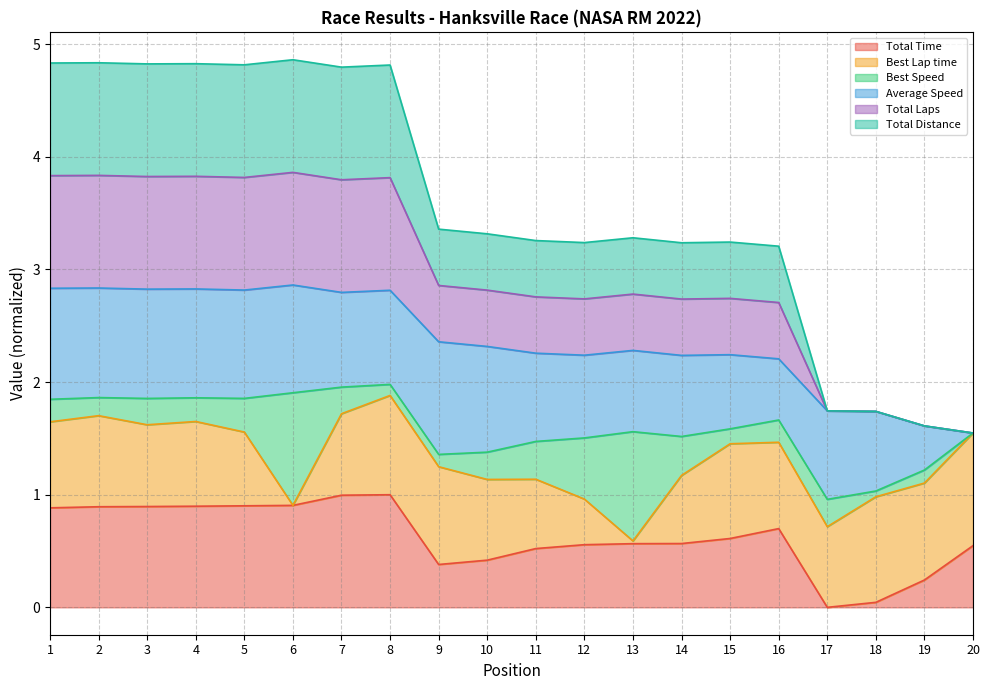

At which label does Total Distance first exceed 2?

1